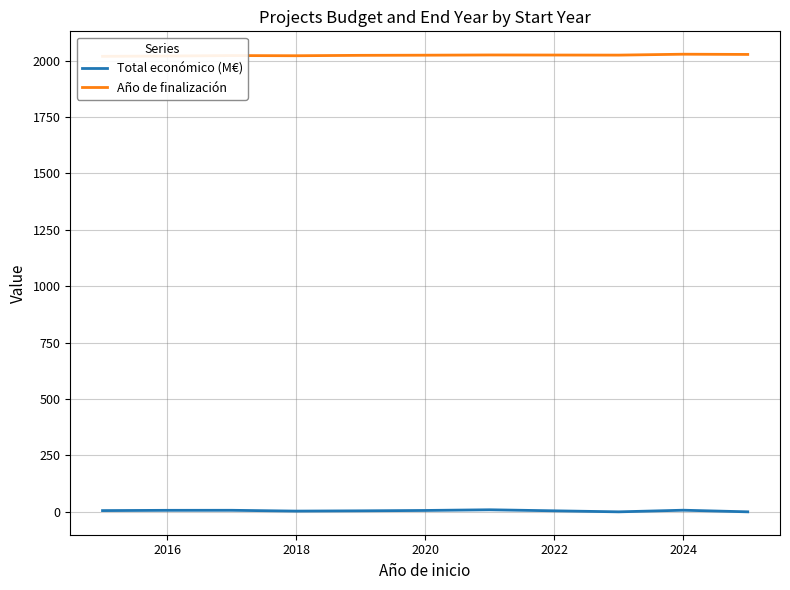

What is the difference between the second highest and minimum values in the Año de finalización series?

8.4